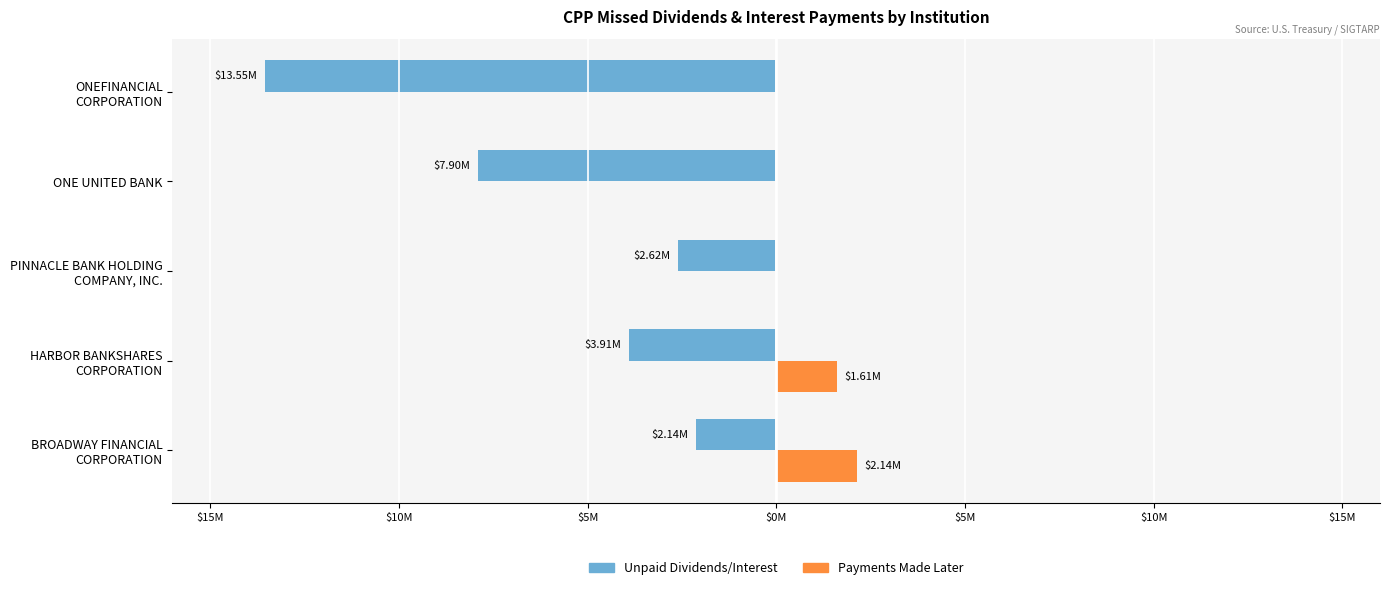

What is the value of the Unpaid Dividends/Interest bar at the 5th from the left?

-13552384.2